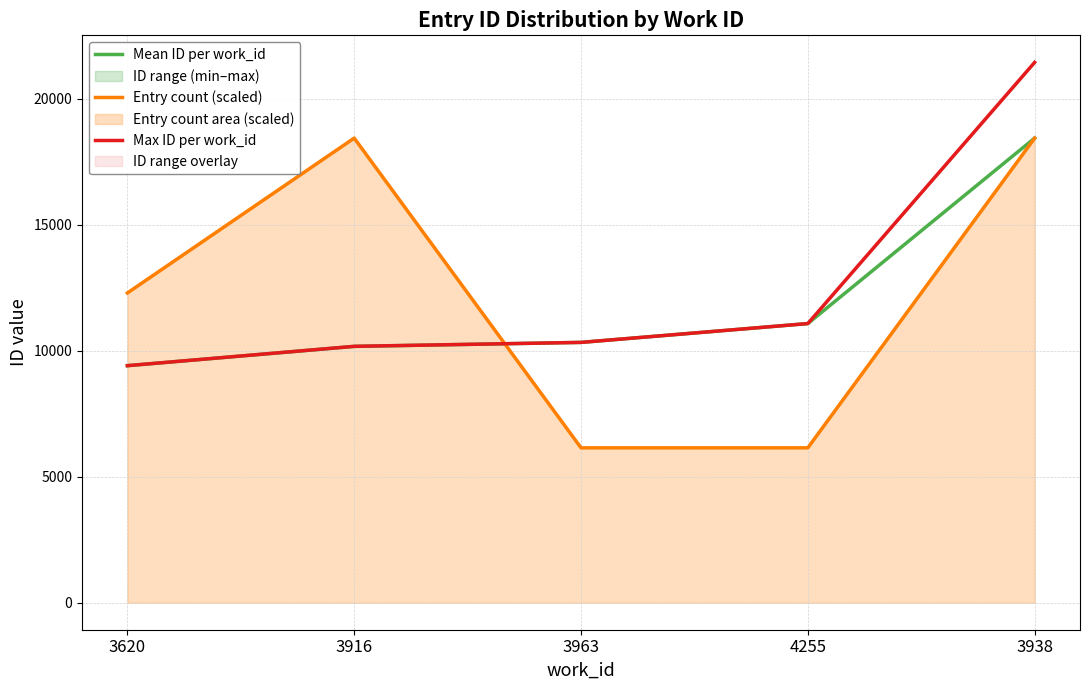

Which series has the largest total across all categories?

Max ID per work_id